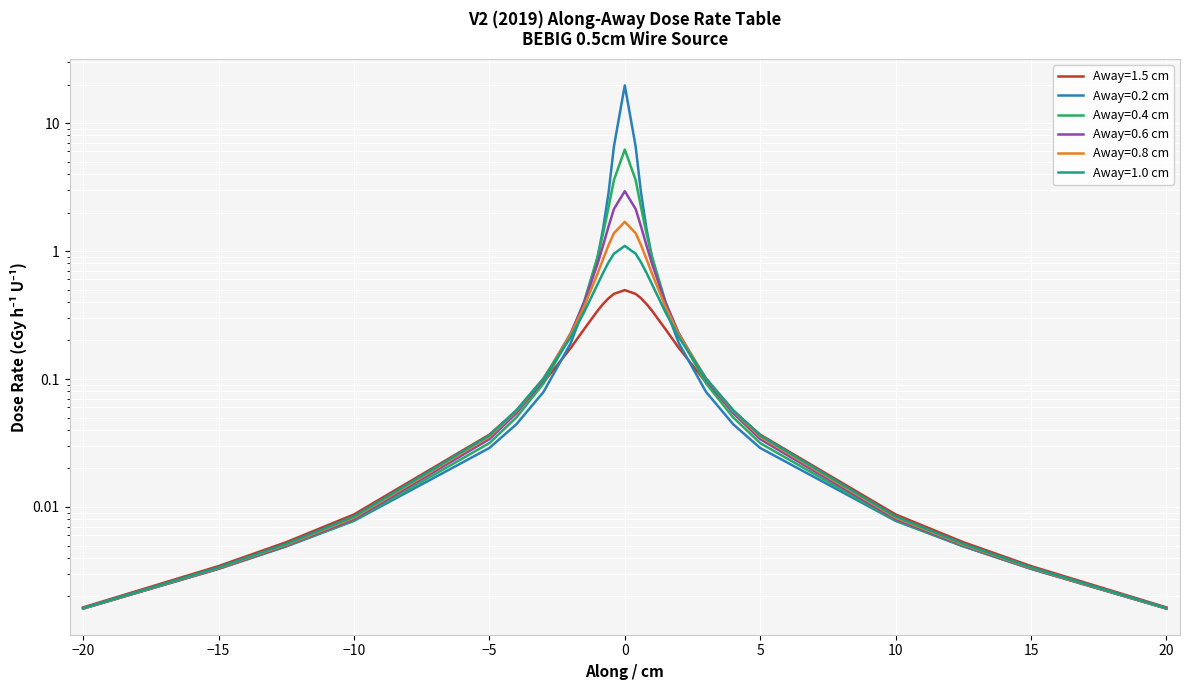

At which label is Away=0.4 cm closest to 3?

-0.4